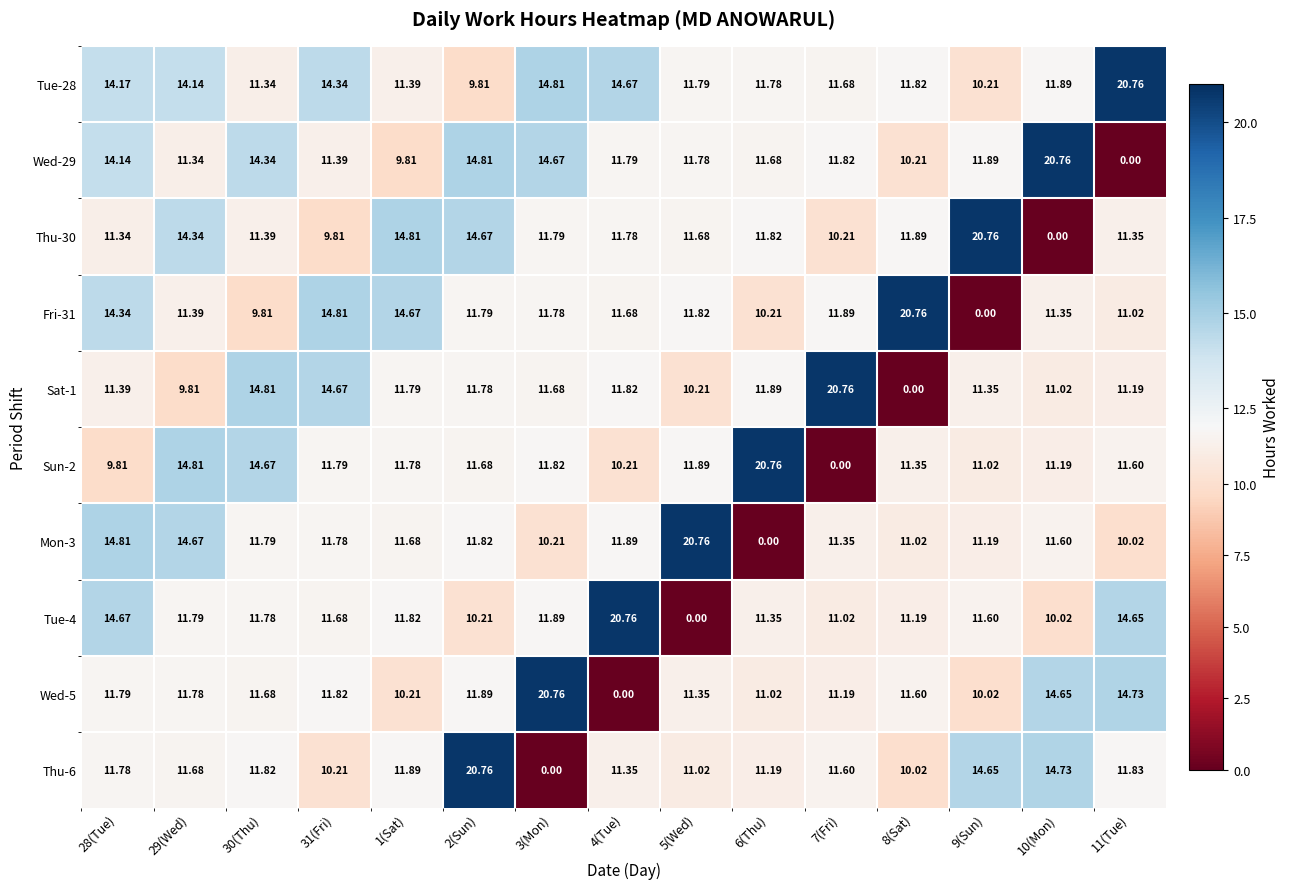

At which category is the sum across all series the highest?

2(Sun)